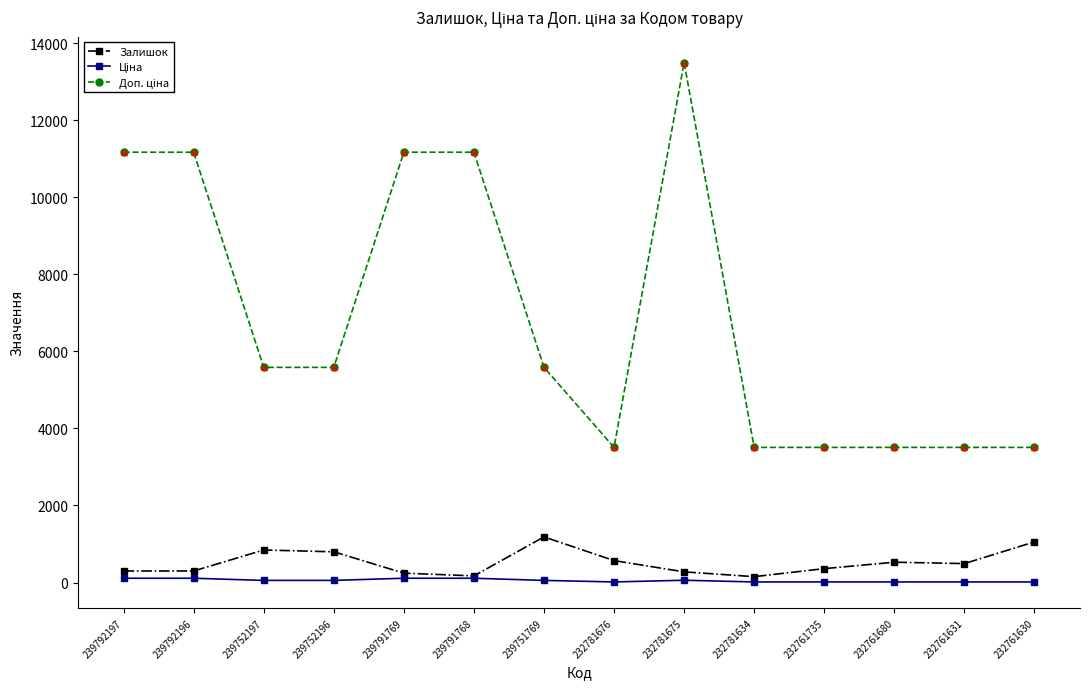

What is the value of the Залишок point at the 3rd from the left?

845.0